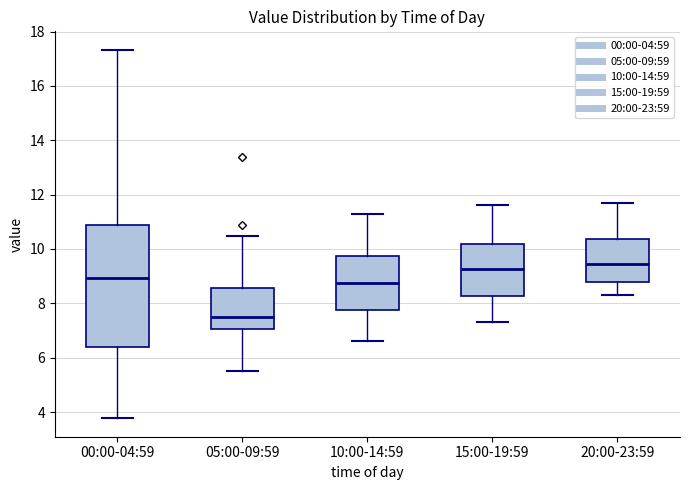

Reading left to right, transcribe this box plot: for each box, give where its median line is, the range the box spans, and where its two whiskers end, as read against the y-axis. The values are not printed on the chart, so give them approximately, as read against the axis.

00:00-04:59: median 9.0, box 6.4 to 10.8, whiskers 3.8 to 17.4
05:00-09:59: median 7.6, box 7.0 to 8.6, whiskers 5.6 to 10.4
10:00-14:59: median 8.8, box 7.8 to 9.8, whiskers 6.6 to 11.4
15:00-19:59: median 9.2, box 8.2 to 10.2, whiskers 7.4 to 11.6
20:00-23:59: median 9.4, box 8.8 to 10.4, whiskers 8.4 to 11.8